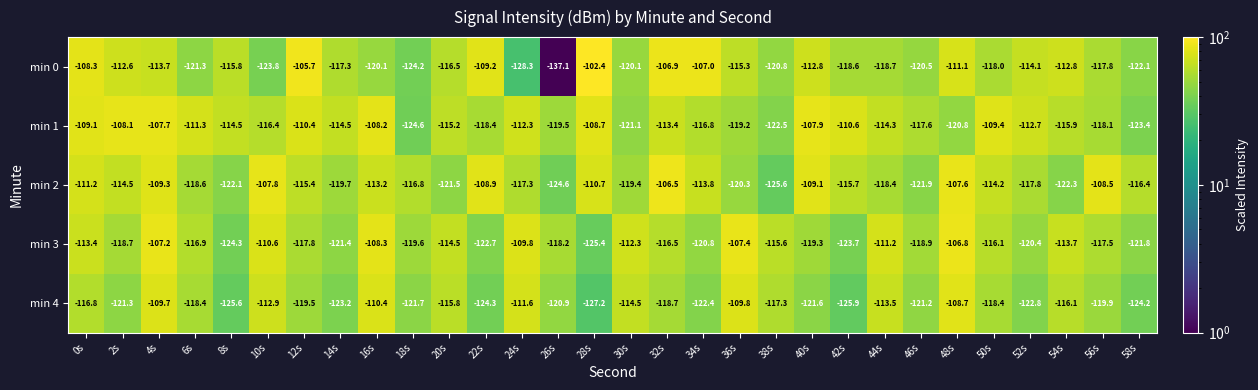

Which series changed the most between 36s and 48s?

min 2